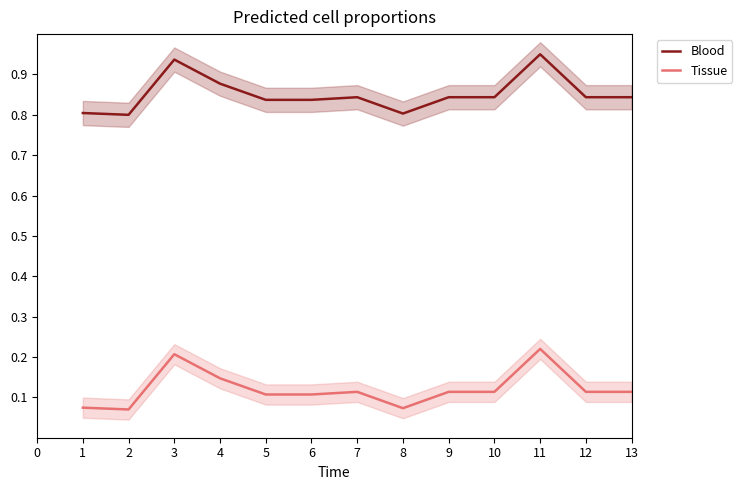

True or false: Blood and Tissue cross at least once.

False